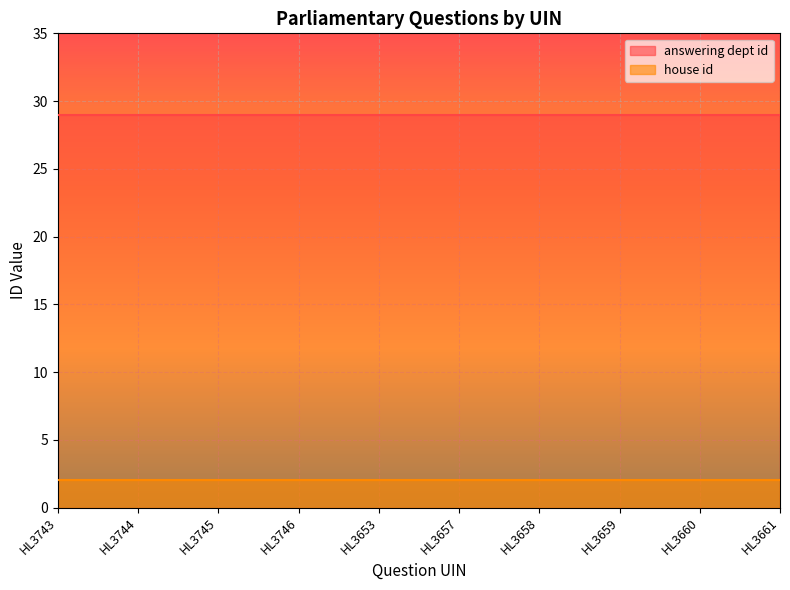

Which has a higher value, HL3745 or HL3659?

HL3745